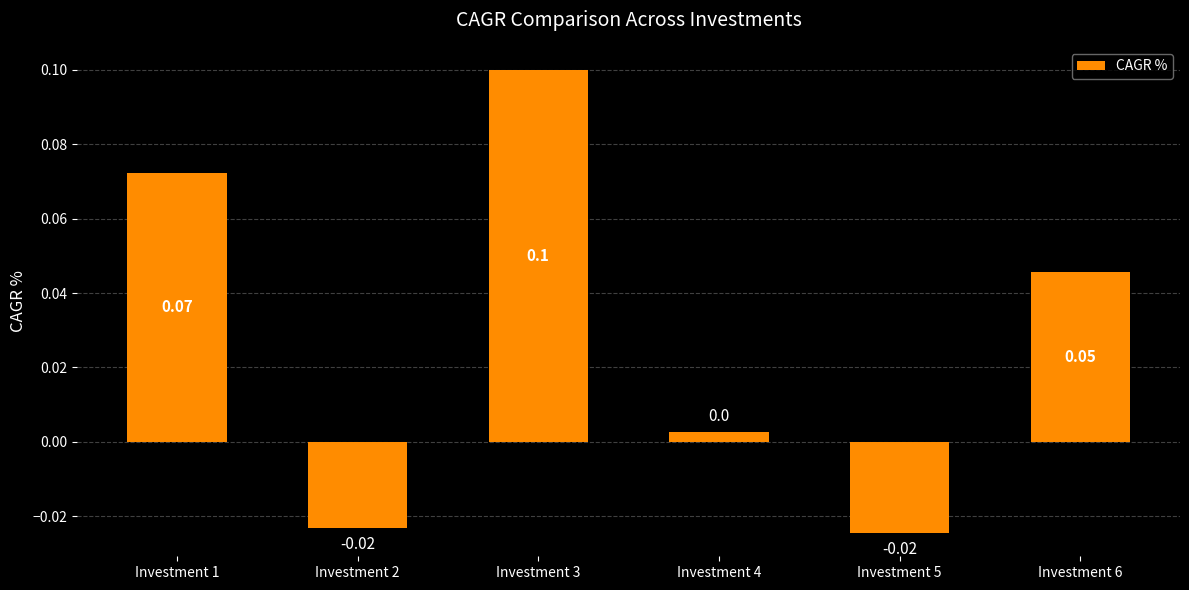

How many values are below zero?

2